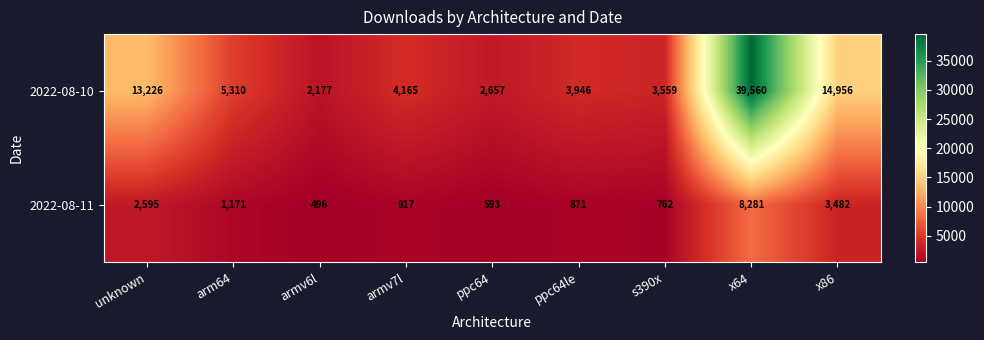

What is the sum of the 2022-08-11 values at x64 and ppc64?

8874